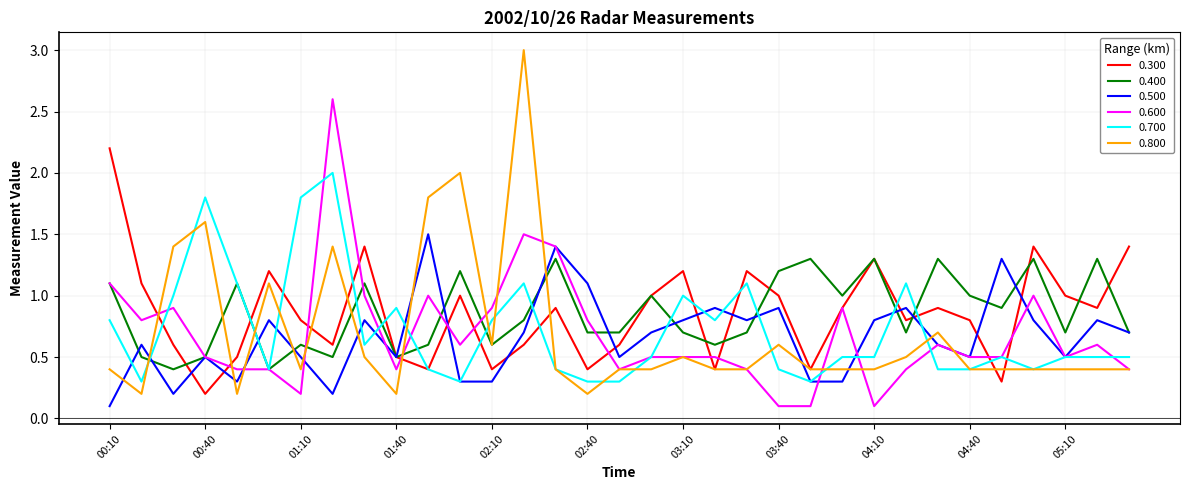

What is the maximum value for 0.500?

1.5